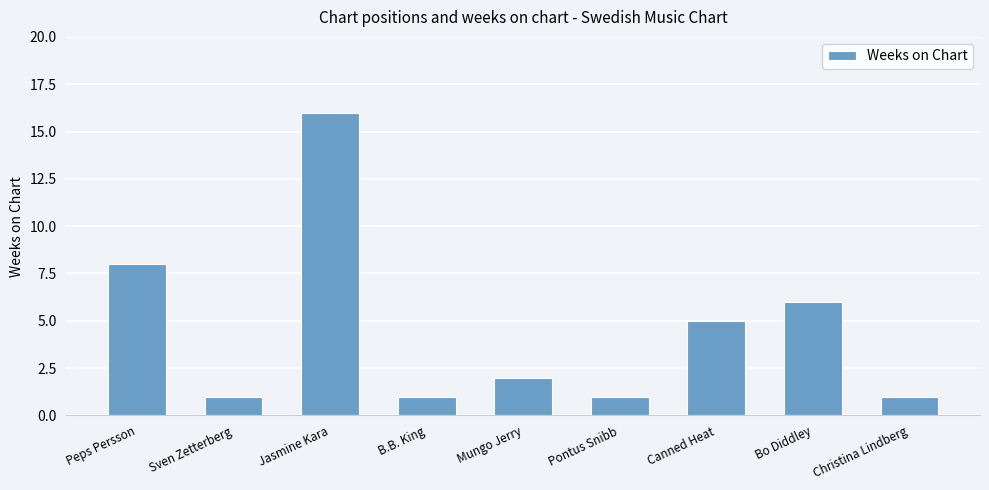

Reading right to left, what are all the values shown in this chart?

Christina Lindberg=1	Bo Diddley=6	Canned Heat=5	Pontus Snibb=1	Mungo Jerry=2	B.B. King=1	Jasmine Kara=16	Sven Zetterberg=1	Peps Persson=8